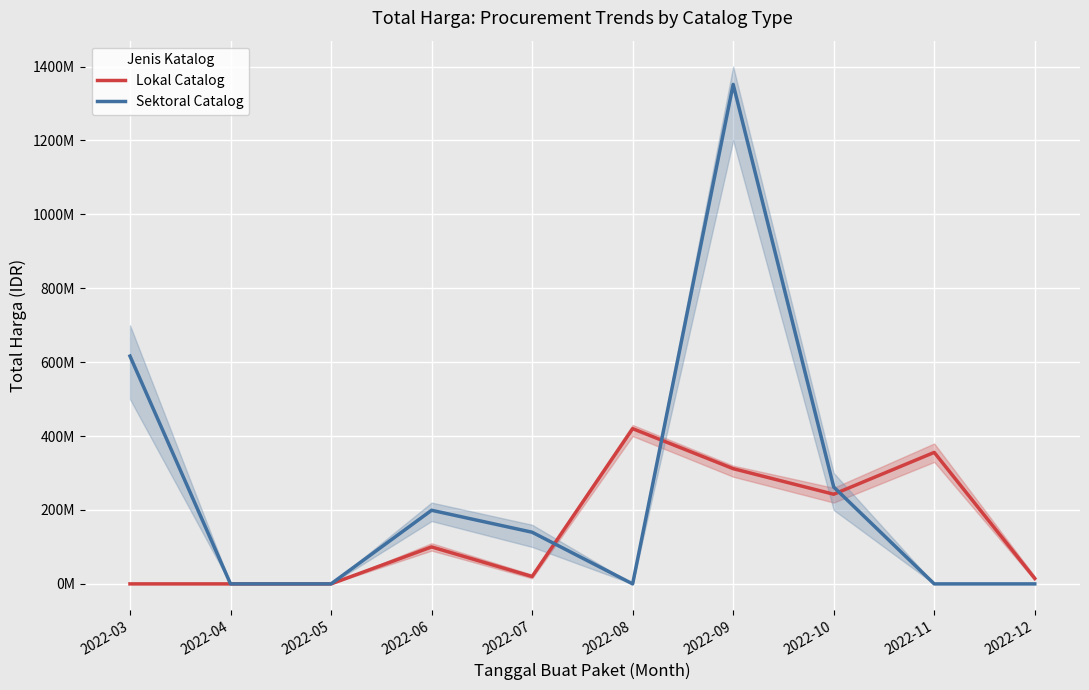

Where is Lokal Catalog nearest to the value 210037500?

2022-10